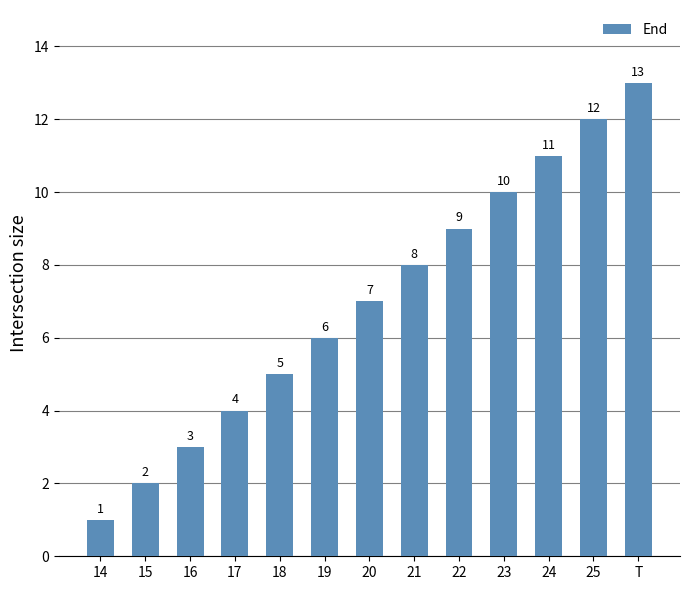

What is the label of the 13th bar from the right?

14